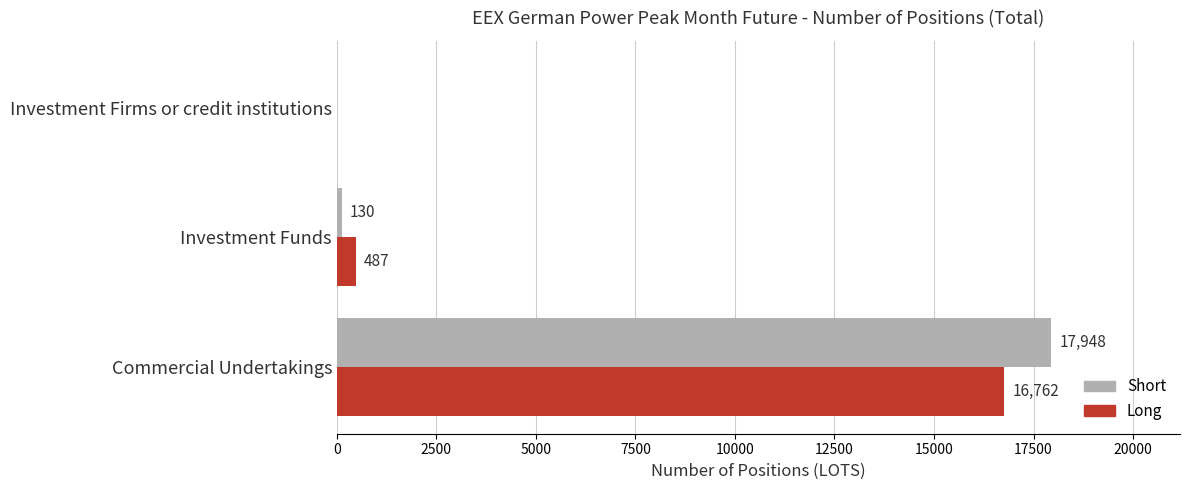

What is the sum of all Short values?

18078